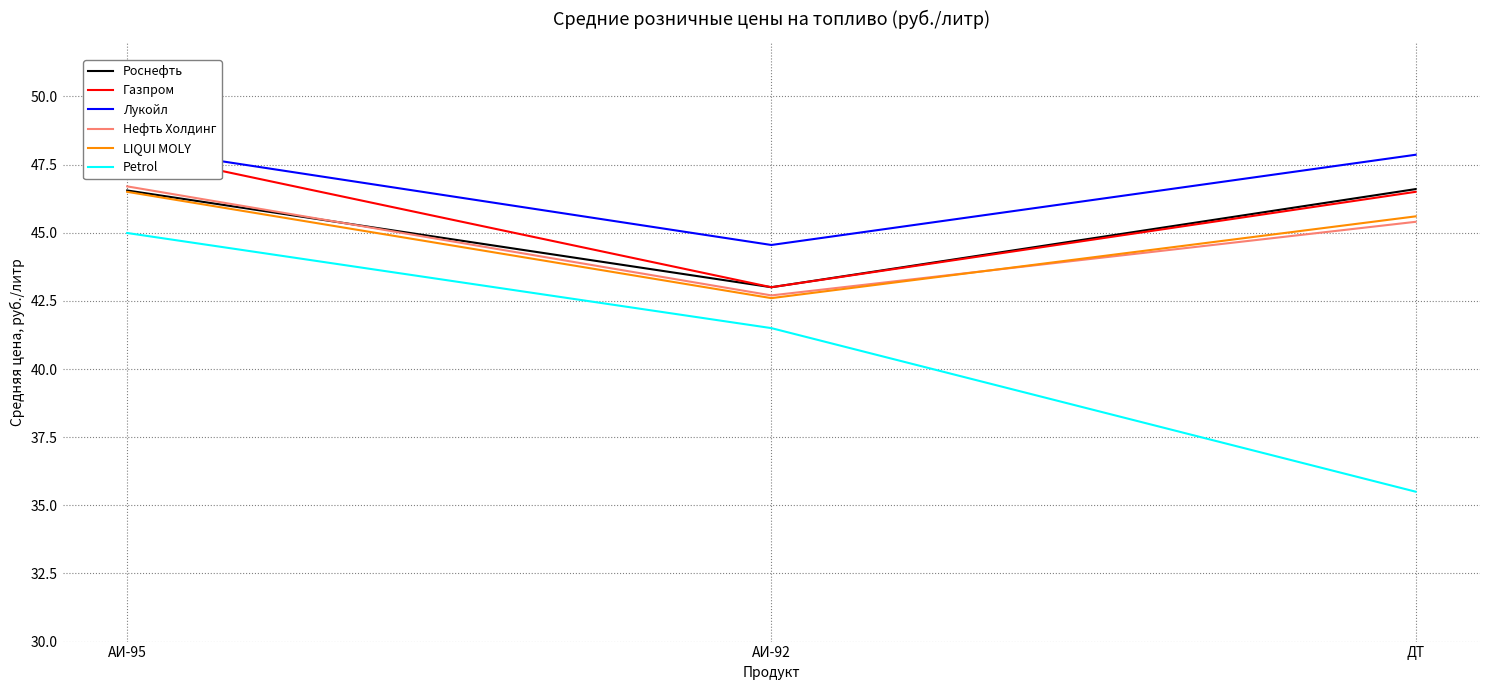

What is the total value across all series at АИ-95?

280.9